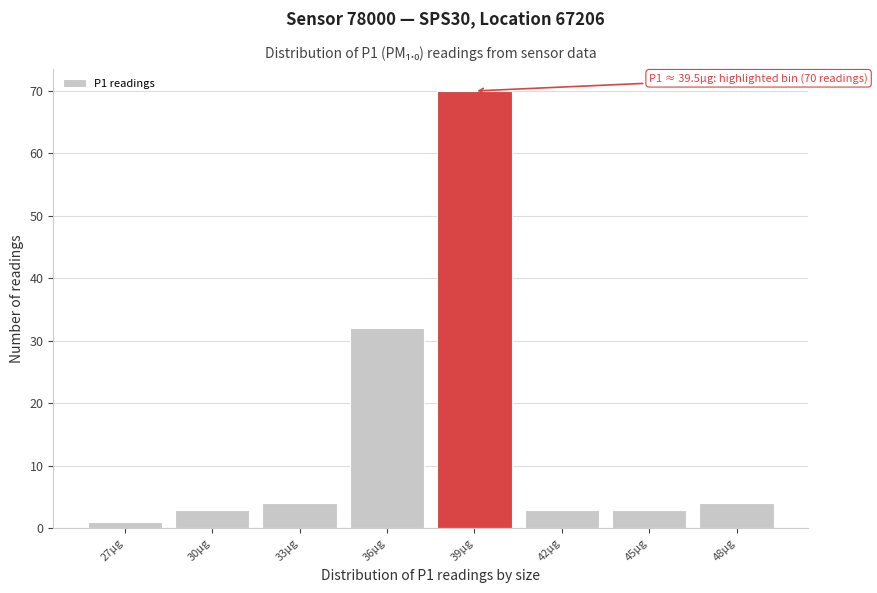

Reading right to left, extract all data points from this chart.

48µg=4	45µg=3	42µg=3	39µg=70	36µg=32	33µg=4	30µg=3	27µg=1